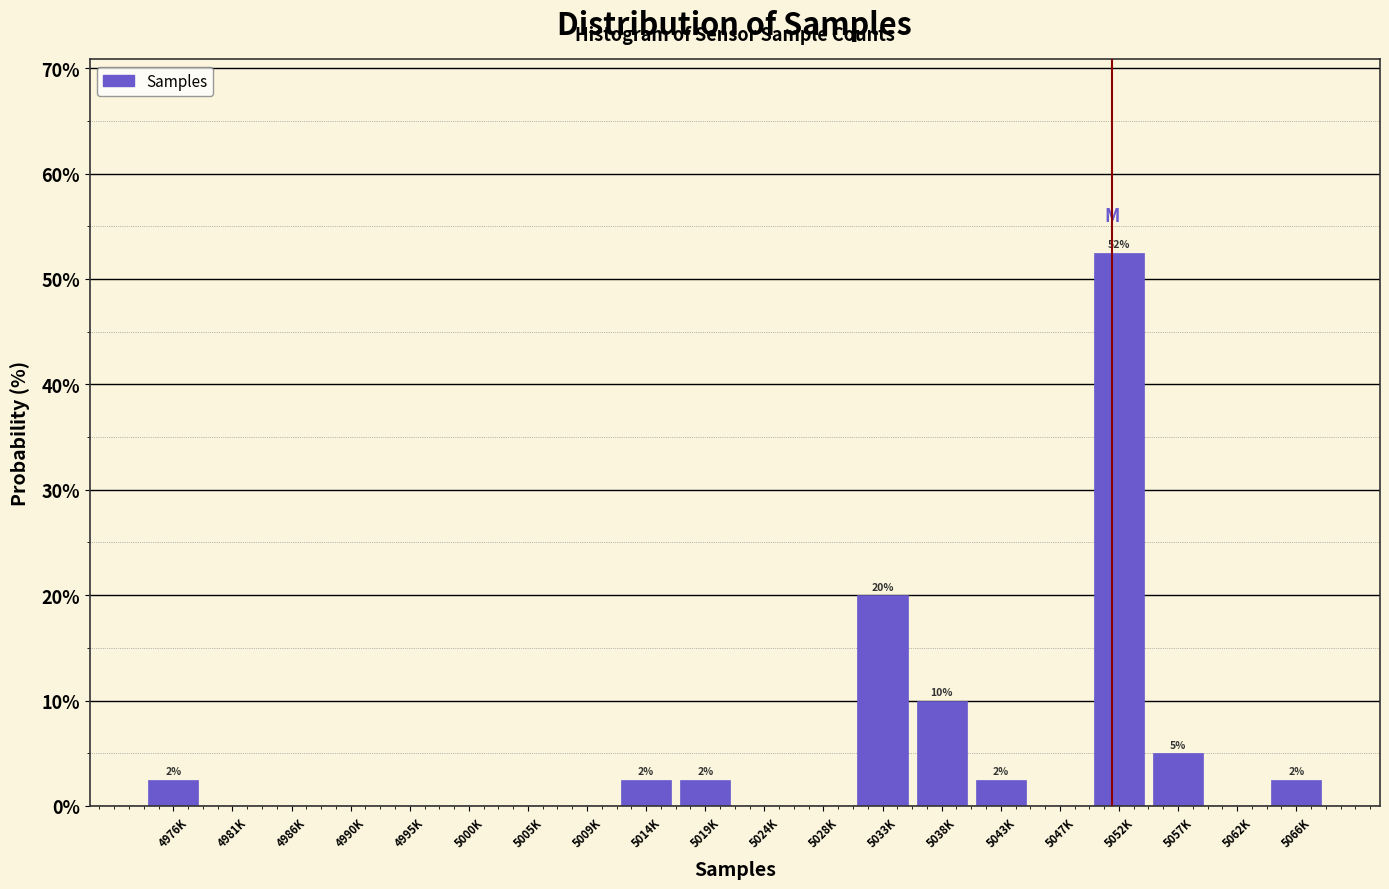

Reading left to right, extract all data points from this chart.

4976K=2.5	4981K=0.0	4986K=0.0	4990K=0.0	4995K=0.0	5000K=0.0	5005K=0.0	5009K=0.0	5014K=2.5	5019K=2.5	5024K=0.0	5028K=0.0	5033K=20.0	5038K=10.0	5043K=2.5	5047K=0.0	5052K=52.5	5057K=5.0	5062K=0.0	5066K=2.5